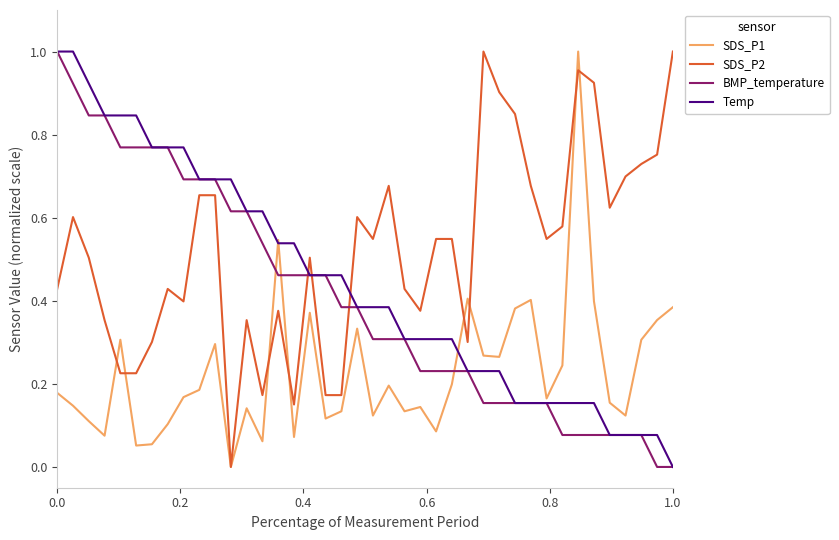

True or false: Temp and SDS_P2 intersect in this chart.

True